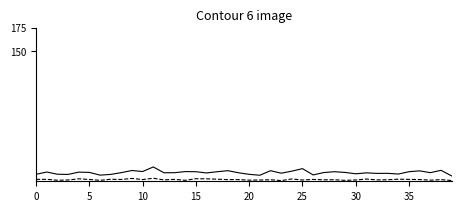

What is the greatest value displayed?

25.6